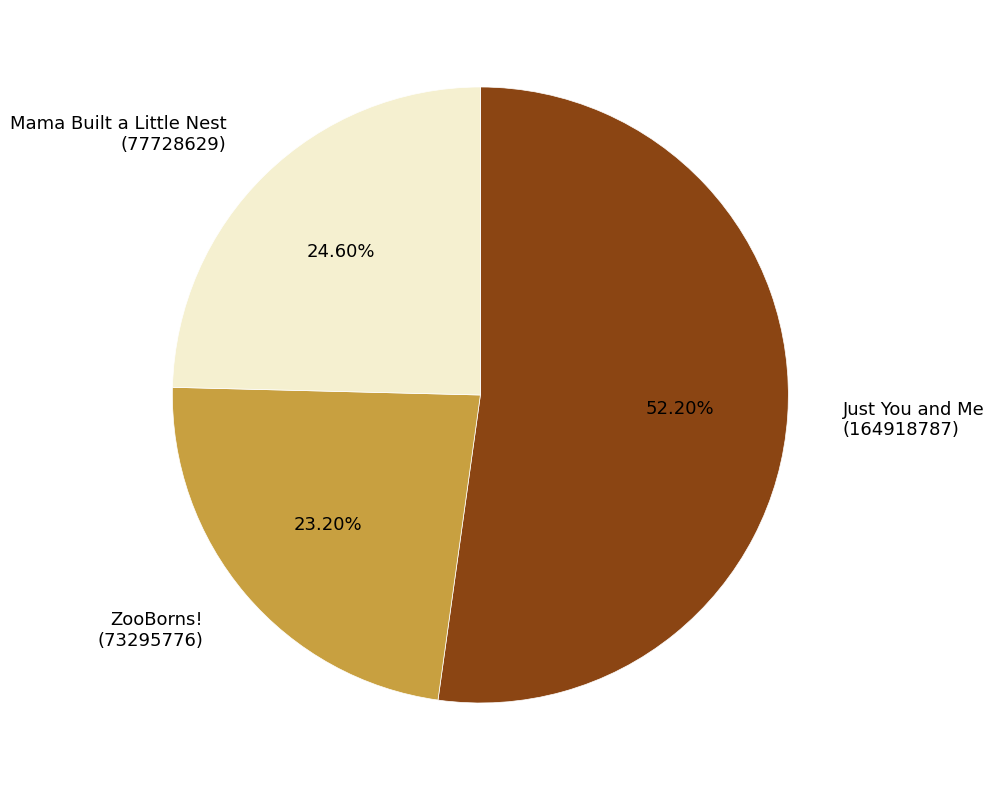

Approximately how many times larger is the value at ZooBorns! compared to Mama Built a Little Nest?

0.9